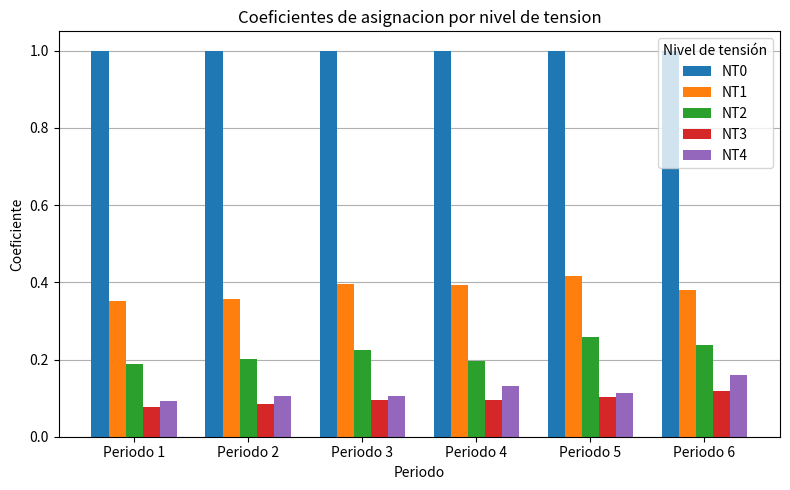

Is the value of NT3 at Periodo 3 greater than the value of NT1 at Periodo 4?

No